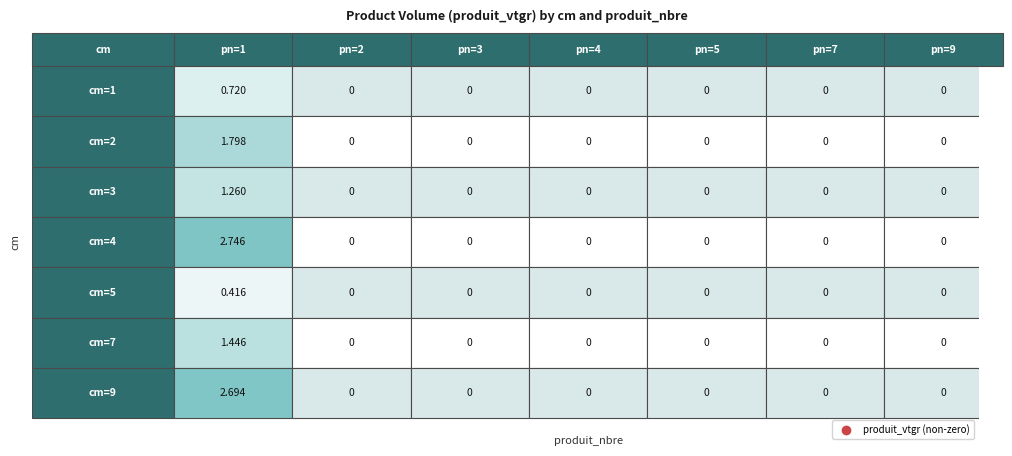

Is it true that 5 equals 0.4 at 1?

True